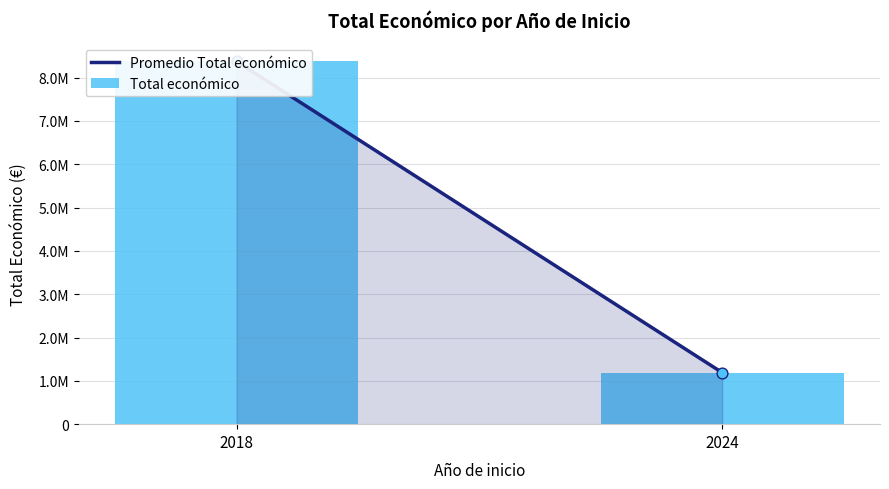

Between 2018 and 2018, which is larger?

2018